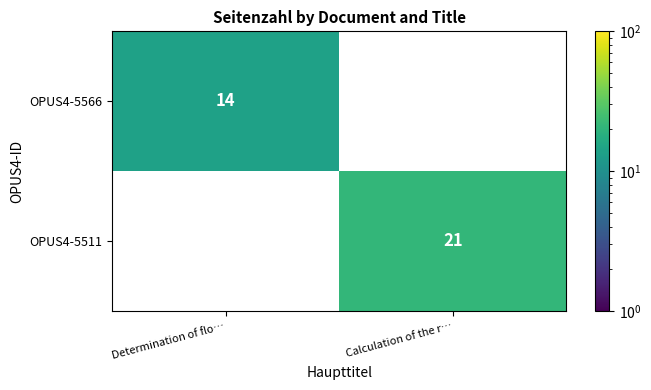

Is the value of OPUS4-5566 at Determination of flo… greater than the value of OPUS4-5511 at Calculation of the r…?

No